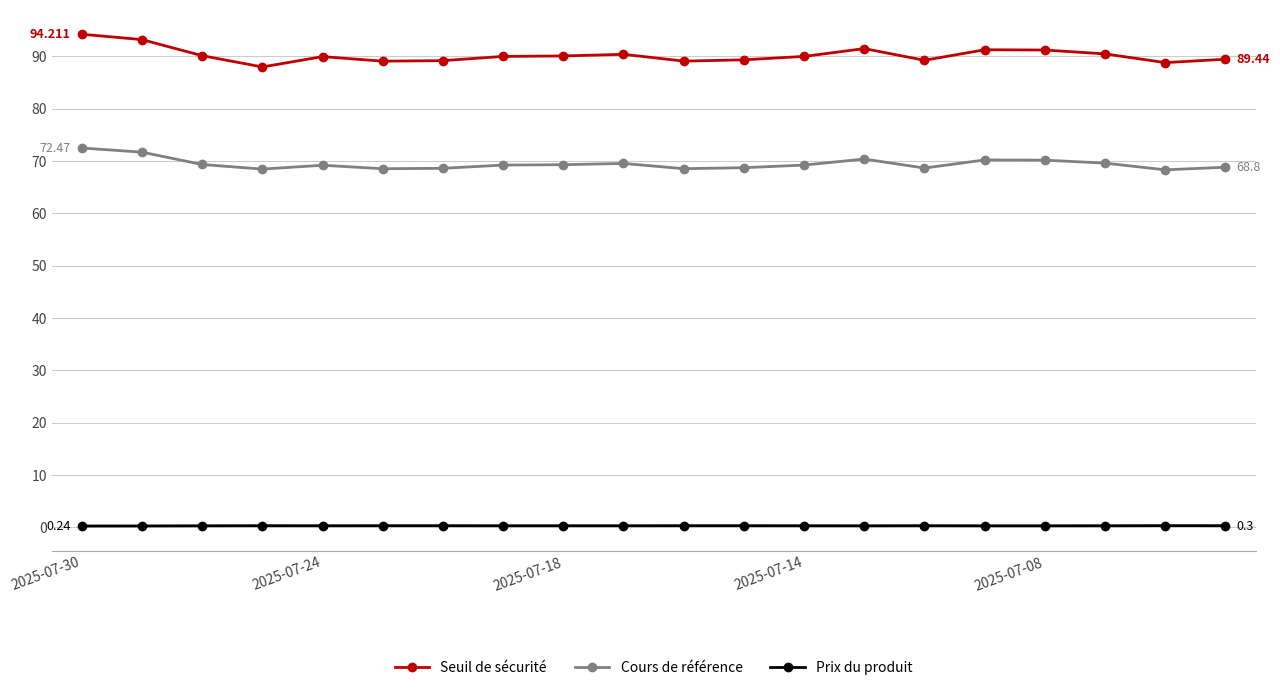

True or false: Prix du produit and Cours de référence cross at least once.

False